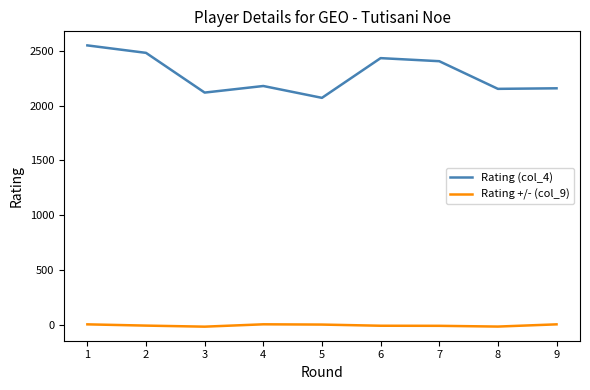

At which label does Rating (col_4) first exceed 2178?

1